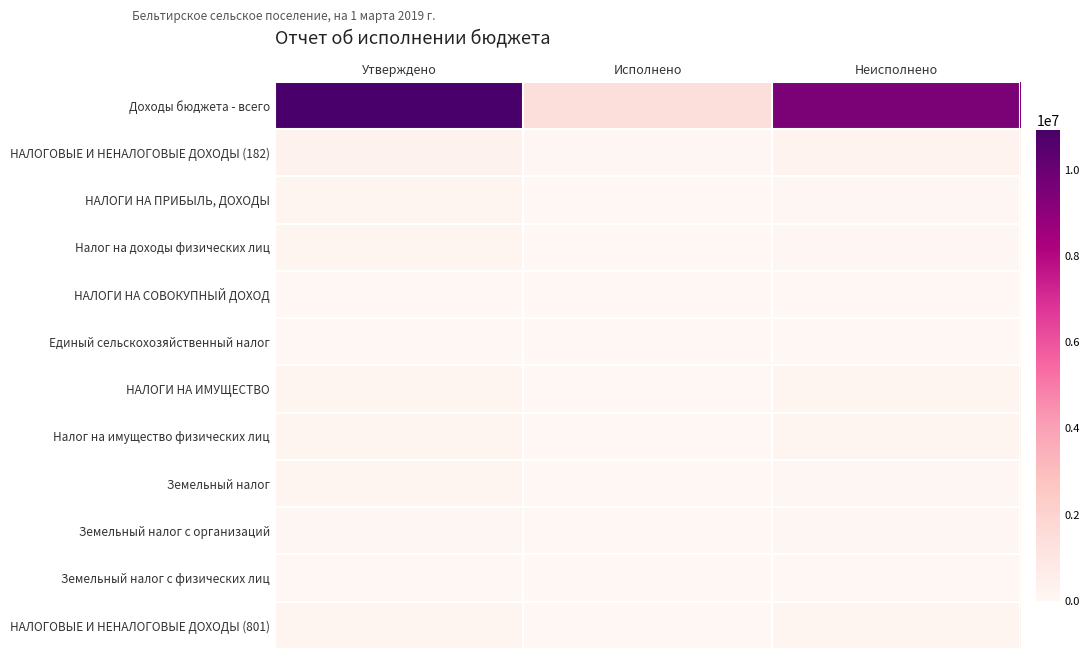

Which series has the widest spread of values?

Доходы бюджета - всего